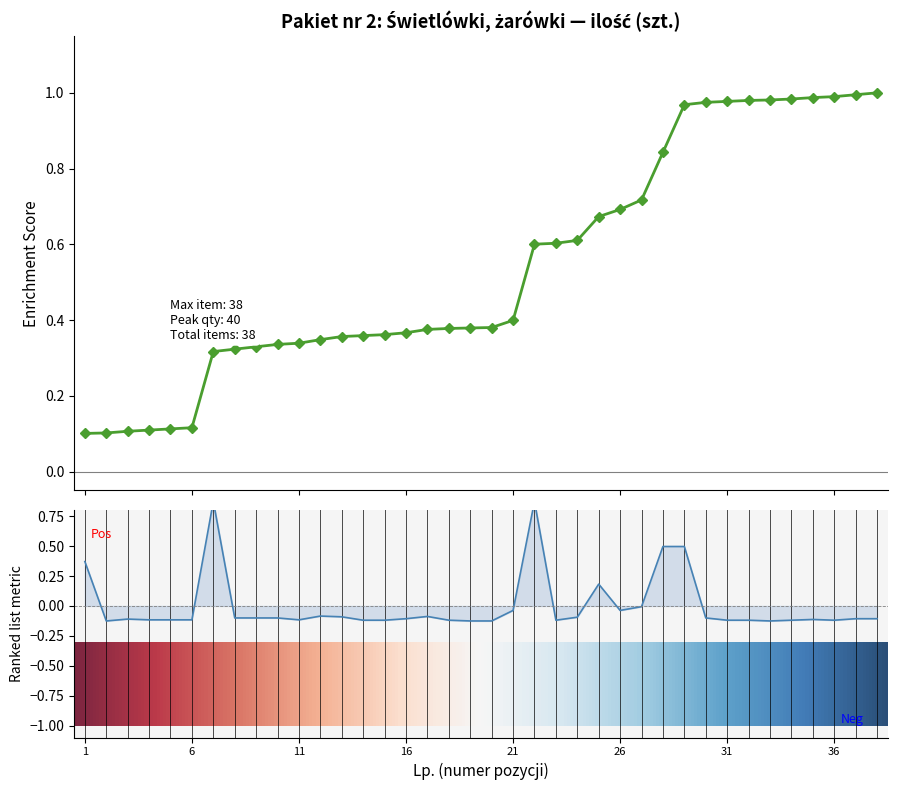

How many data points are above 0?

6